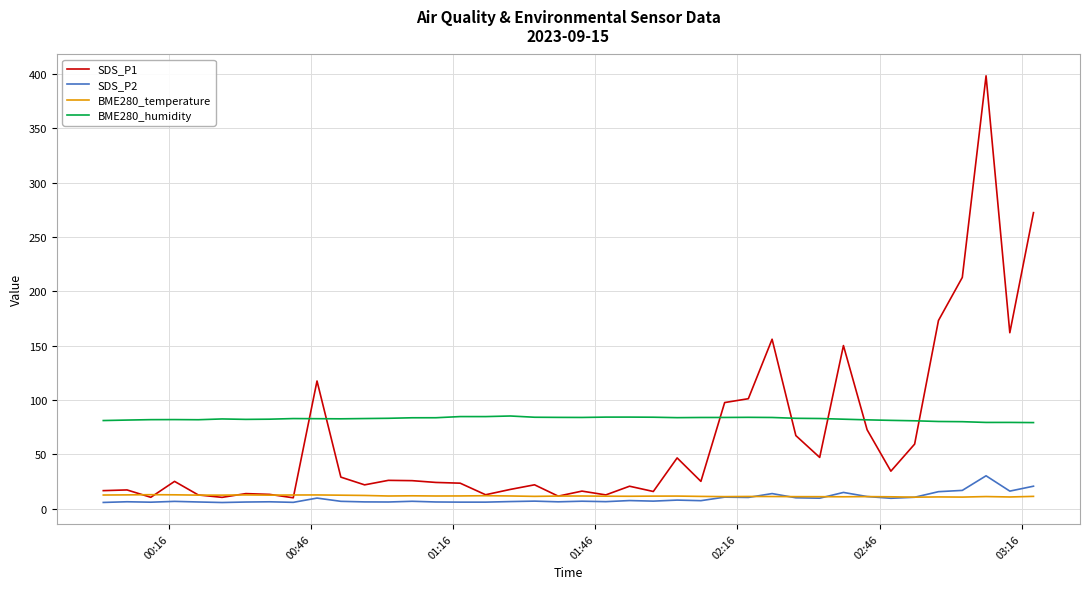

What are all the series names shown in the legend?

SDS_P1, SDS_P2, BME280_temperature, BME280_humidity